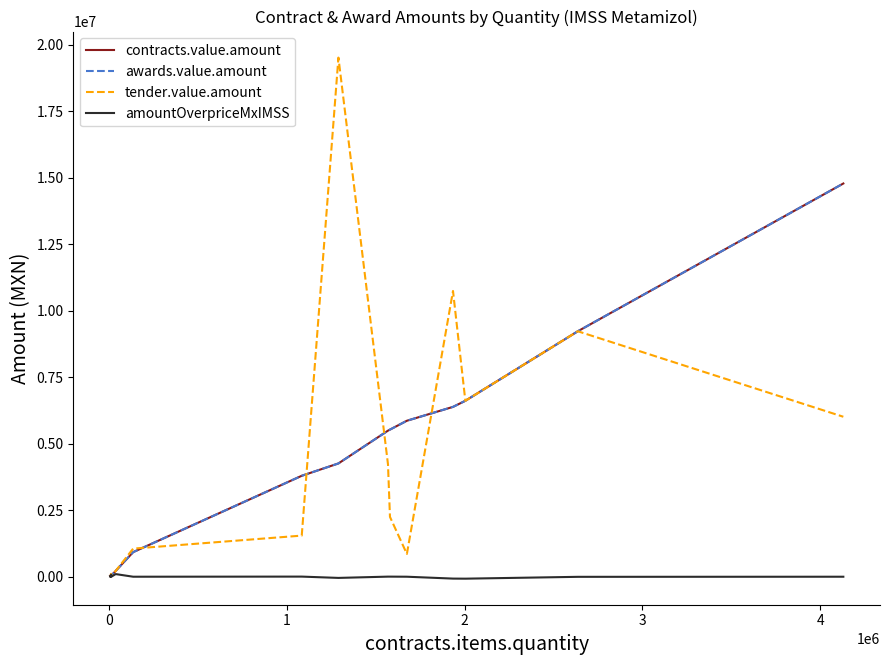

Does the chart display data point markers on the line(s)?

No